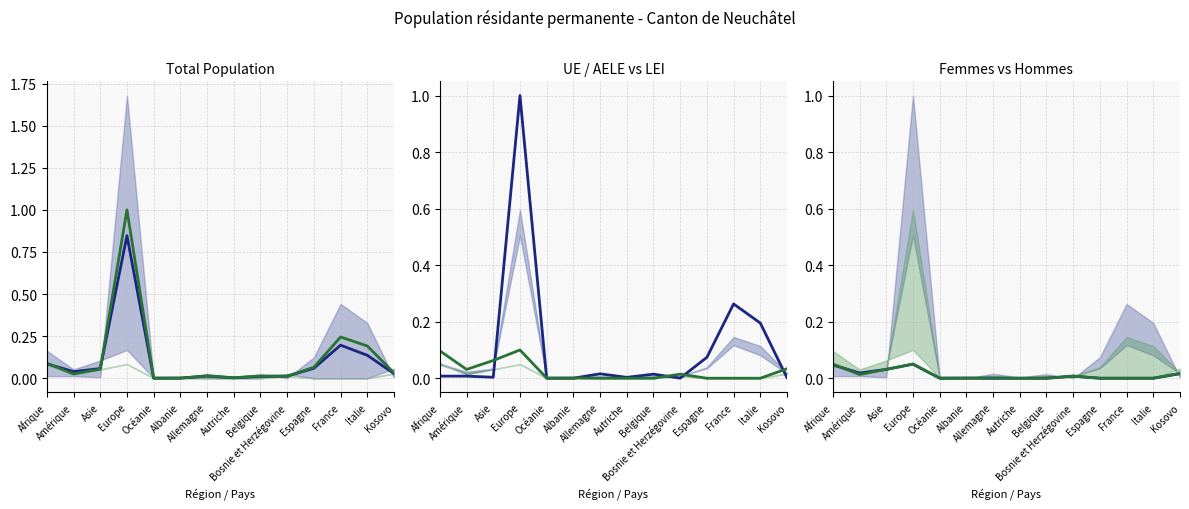

How many interior local valleys does the Total (Femmes) series have?

3